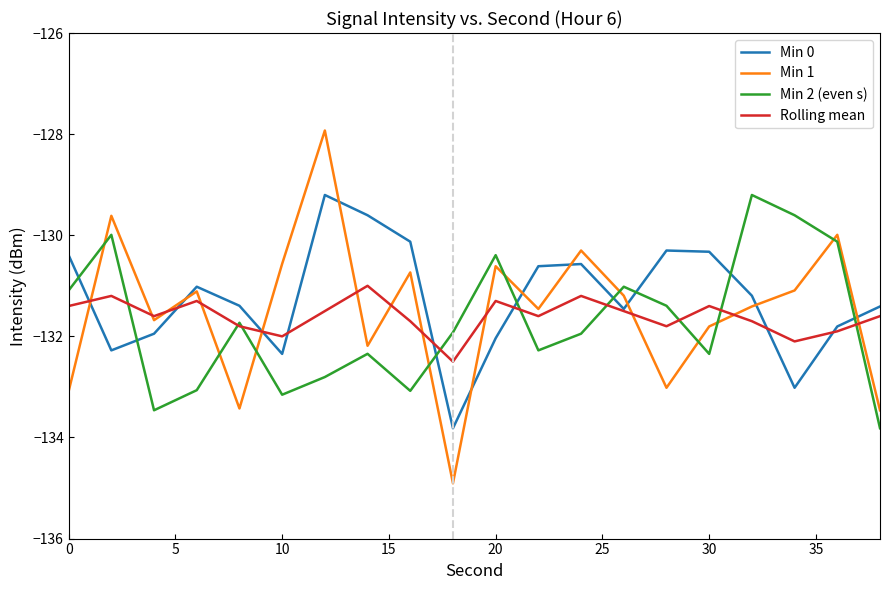

Which series has the largest range (max minus min)?

Min 1